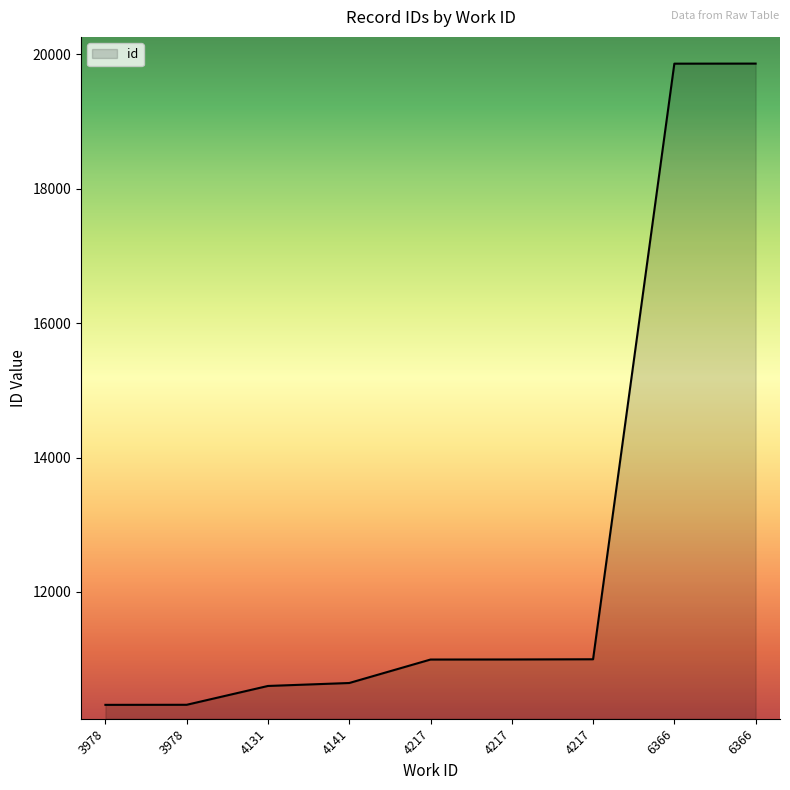

What is the smallest value displayed?

10321